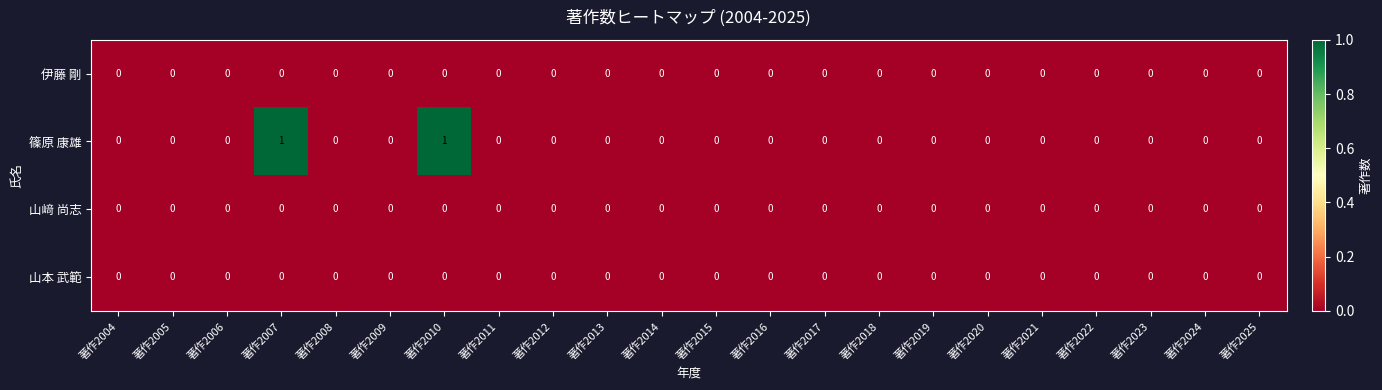

How many 篠原 康雄 values are between 0 and 1?

22